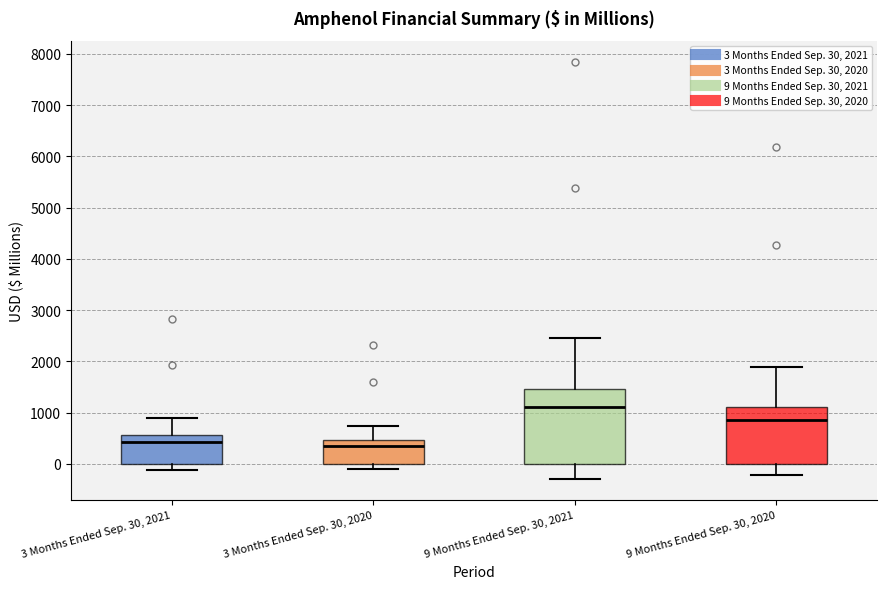

Which box is the tallest, from its lower edge to its upper edge?

9 Months Ended Sep. 30, 2021